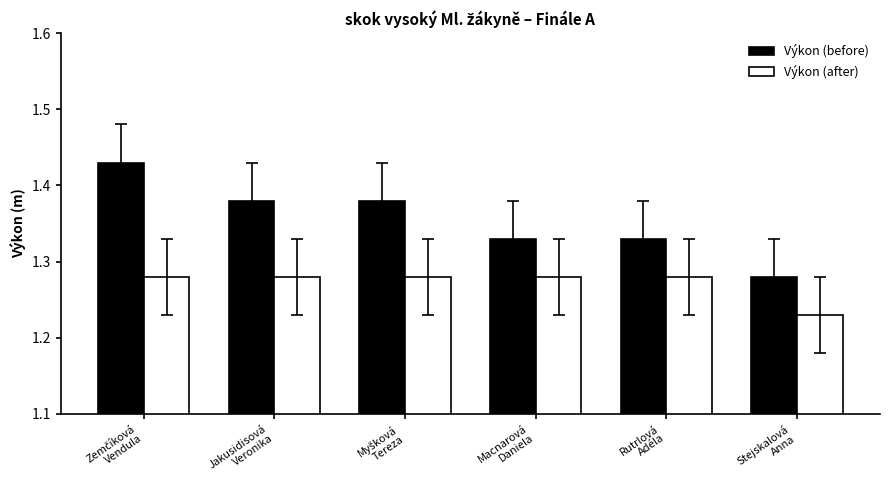

Which series has the widest spread of values?

Výkon (before)